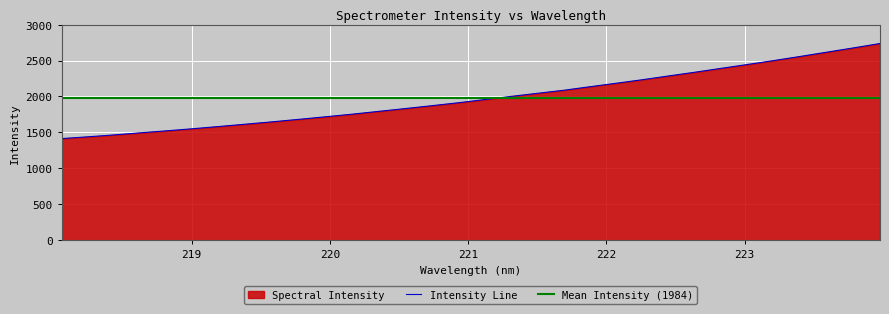

Between 221.1174 and 223.5987, which is larger?

223.5987